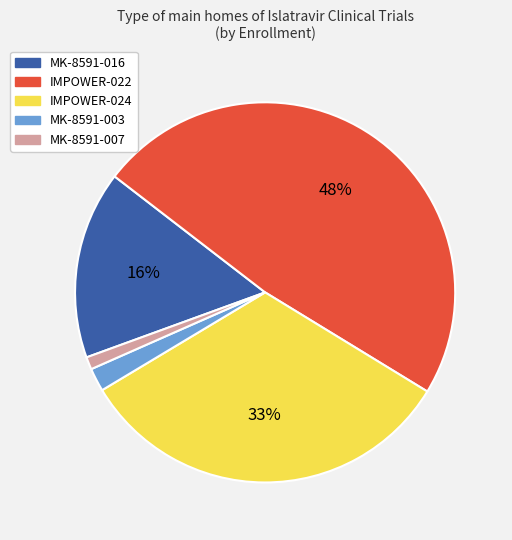

Which slice is the largest?

IMPOWER-022